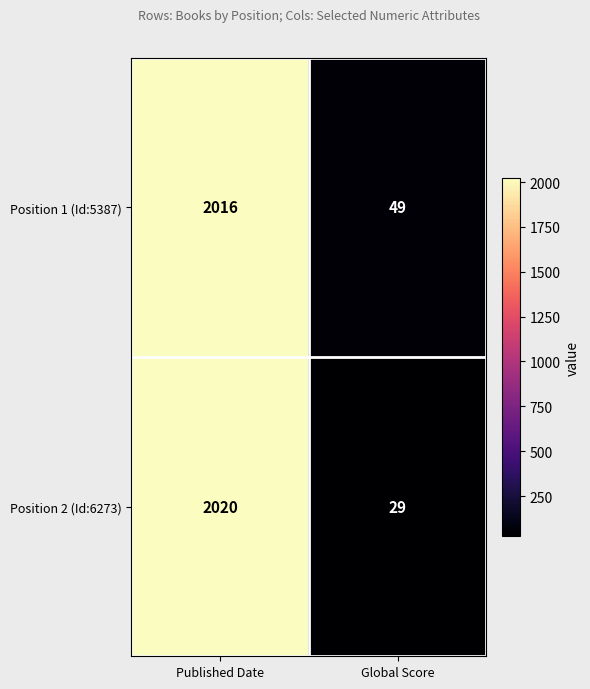

What is the minimum value shown in the chart?

29